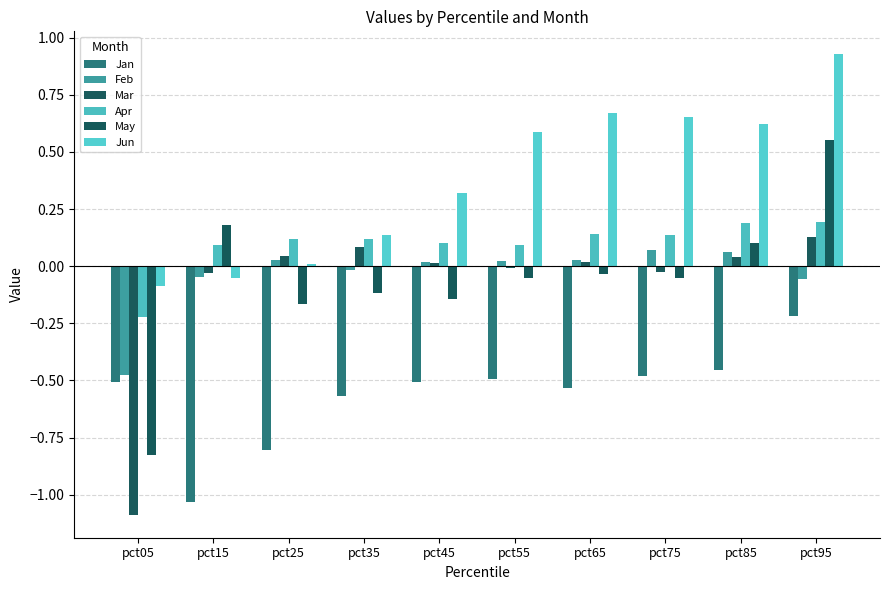

What is the minimum value shown in the chart?

-1.1